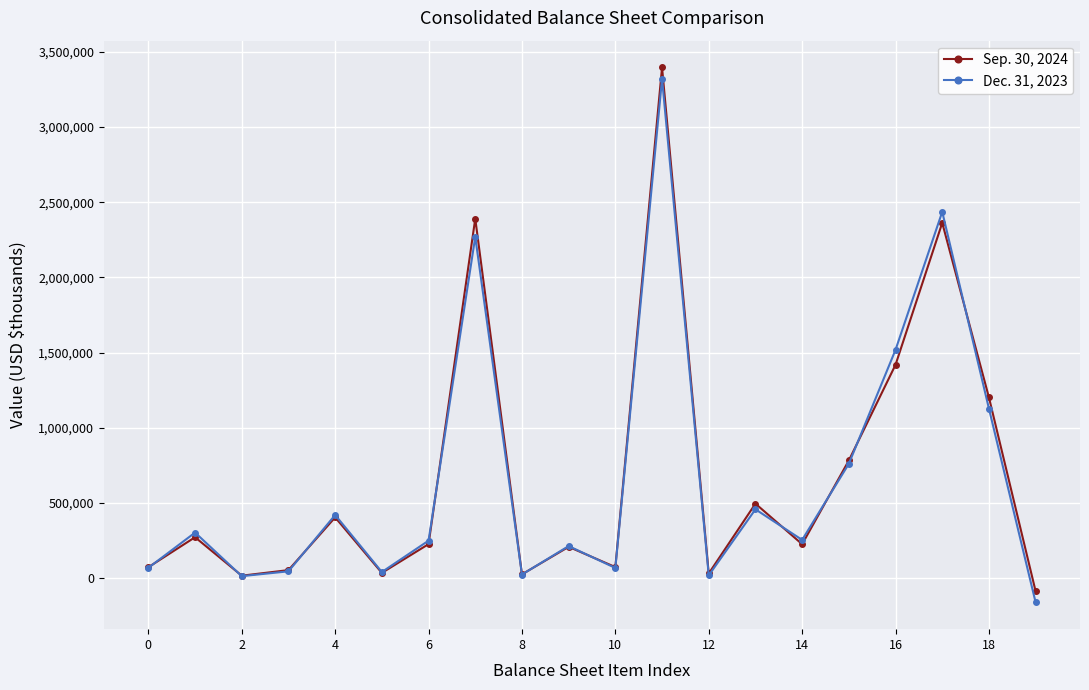

True or false: Dec. 31, 2023 has more than 0 interior local peaks.

True